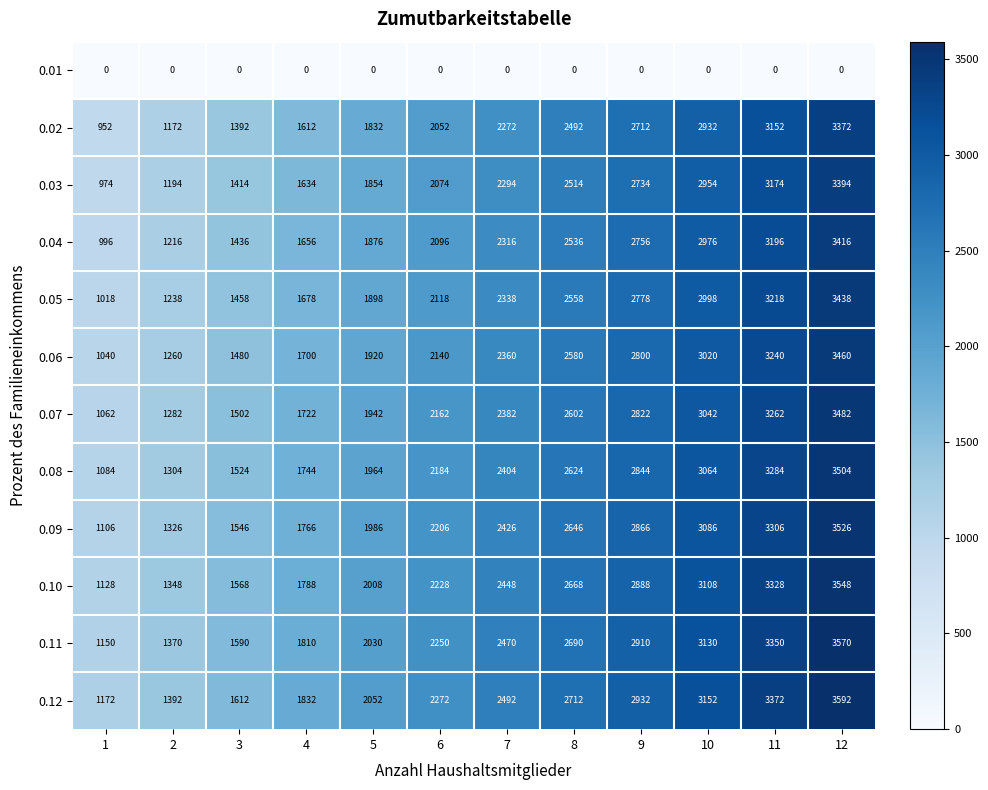

True or false: 0.11 has a value of 1150 at 1.

True